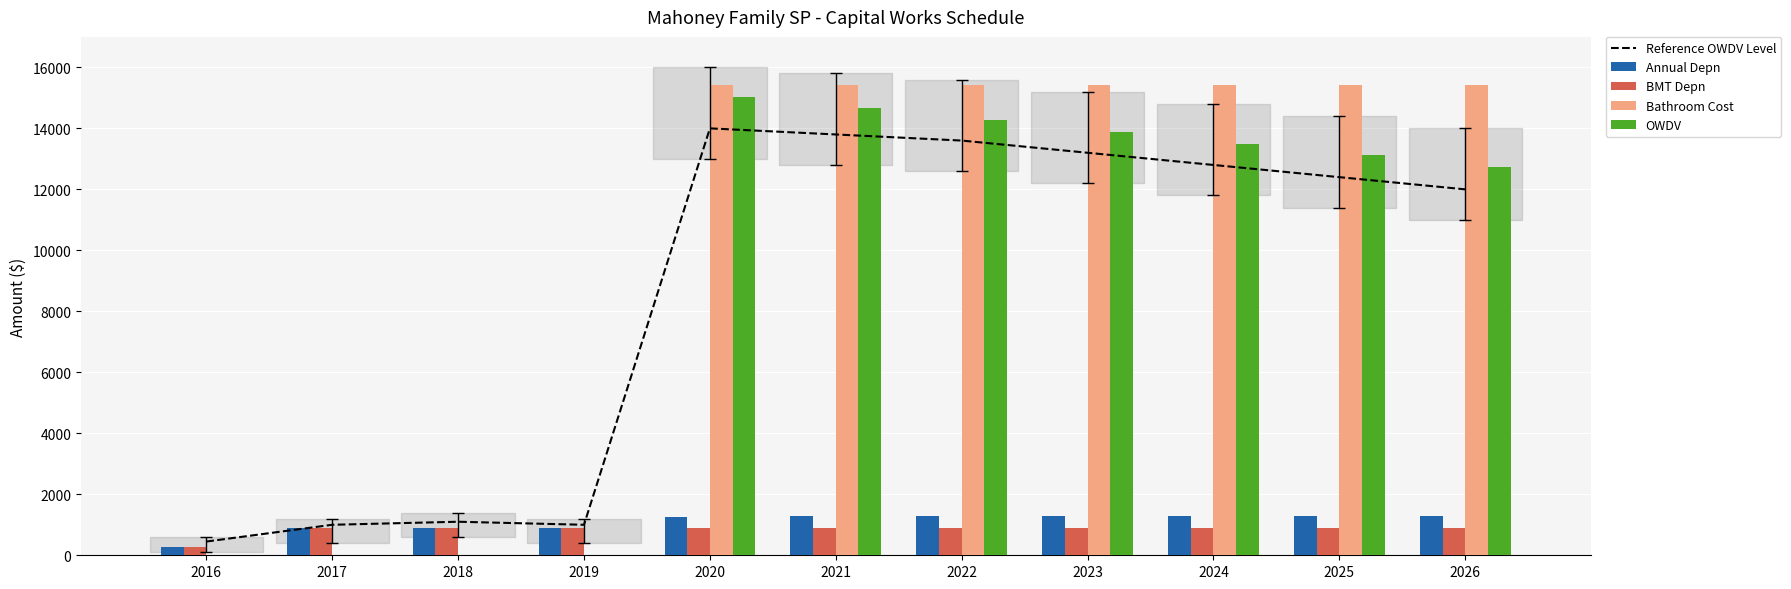

Reading left to right, what are all the values shown in this chart?

Reference OWDV Level: 2016=450	2017=1000	2018=1100	2019=1000	2020=14000	2021=13800	2022=13600	2023=13200	2024=12800	2025=12400	2026=12000
Annual Depn: 2016=262	2017=888	2018=888	2019=888	2020=1255	2021=1273	2022=1273	2023=1273	2024=1273	2025=1273	2026=1273
BMT Depn: 2016=262	2017=888	2018=888	2019=888	2020=888	2021=888	2022=888	2023=888	2024=888	2025=888	2026=888
Bathroom Cost: 2016=0	2017=0	2018=0	2019=0	2020=15411	2021=15411	2022=15411	2023=15411	2024=15411	2025=15411	2026=15411
OWDV: 2016=0	2017=0	2018=0	2019=0	2020=15043	2021=14658	2022=14273	2023=13887	2024=13502	2025=13117	2026=12732